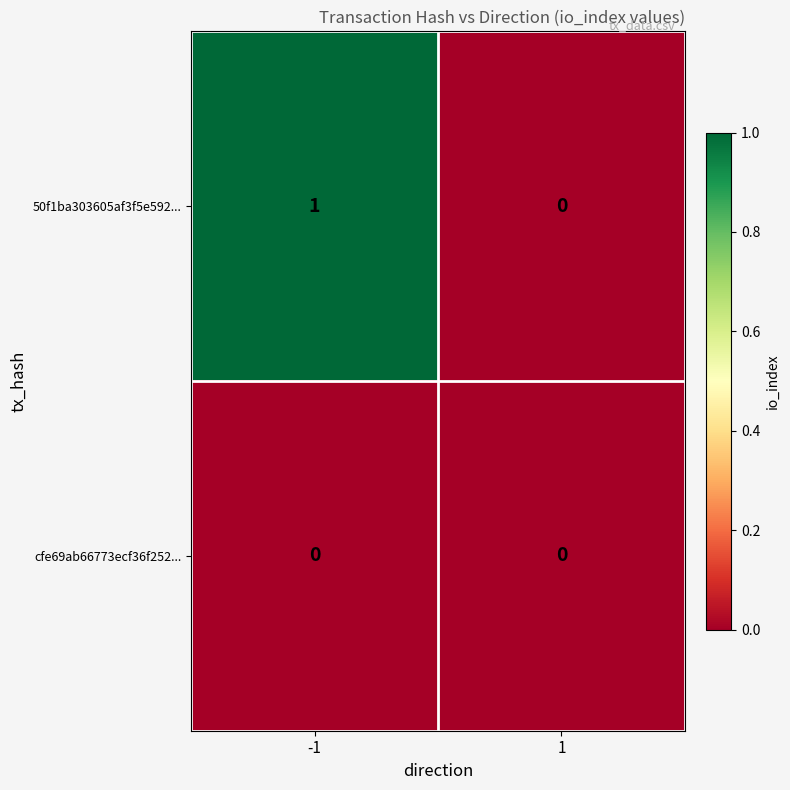

At -1, list the series in order from smallest to largest.

cfe69ab66773ecf36f252..., 50f1ba303605af3f5e592...